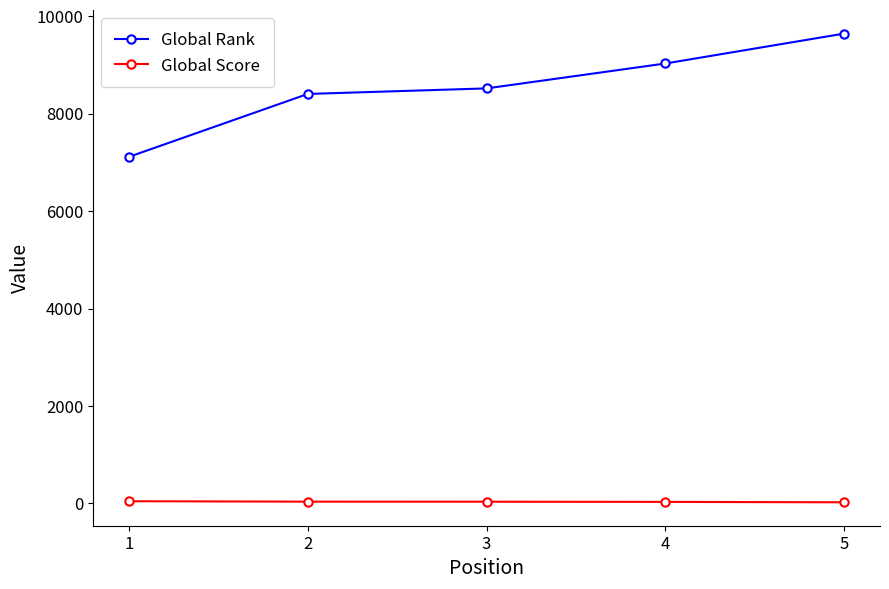

True or false: Global Rank and Global Score cross at least once.

False